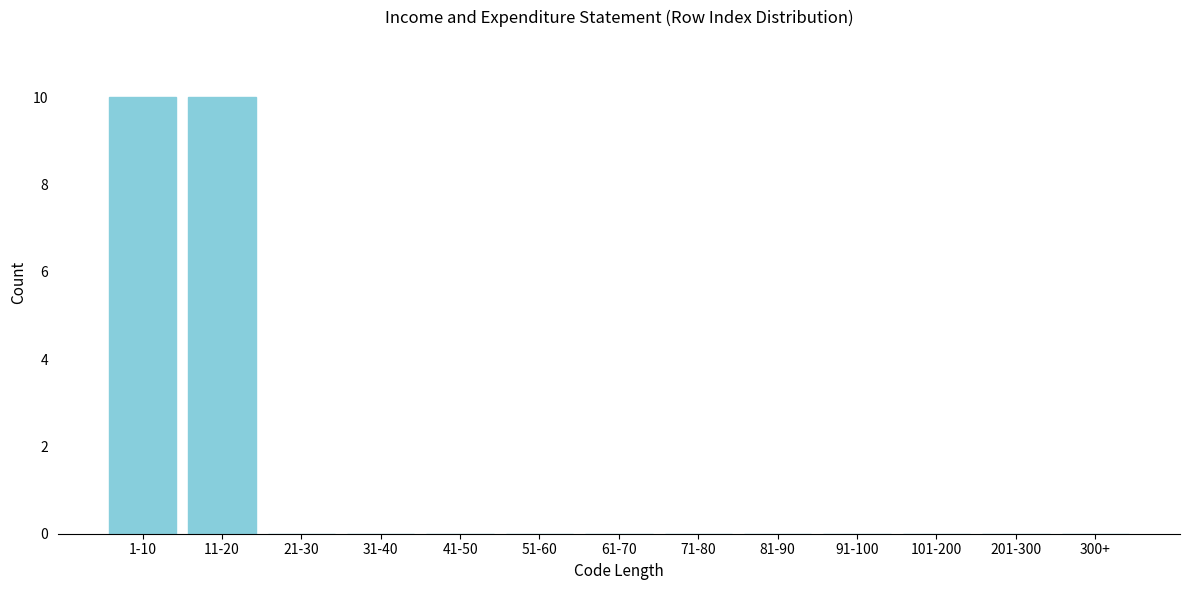

Reading left to right, list all the values displayed in this chart.

1-10=10	11-20=10	21-30=0	31-40=0	41-50=0	51-60=0	61-70=0	71-80=0	81-90=0	91-100=0	101-200=0	201-300=0	300+=0